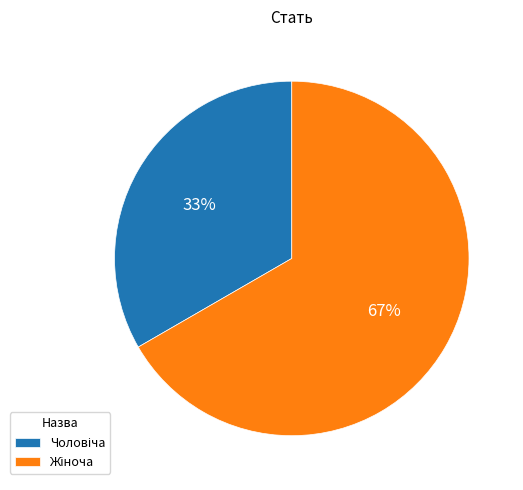

Does any single category account for the majority?

Yes